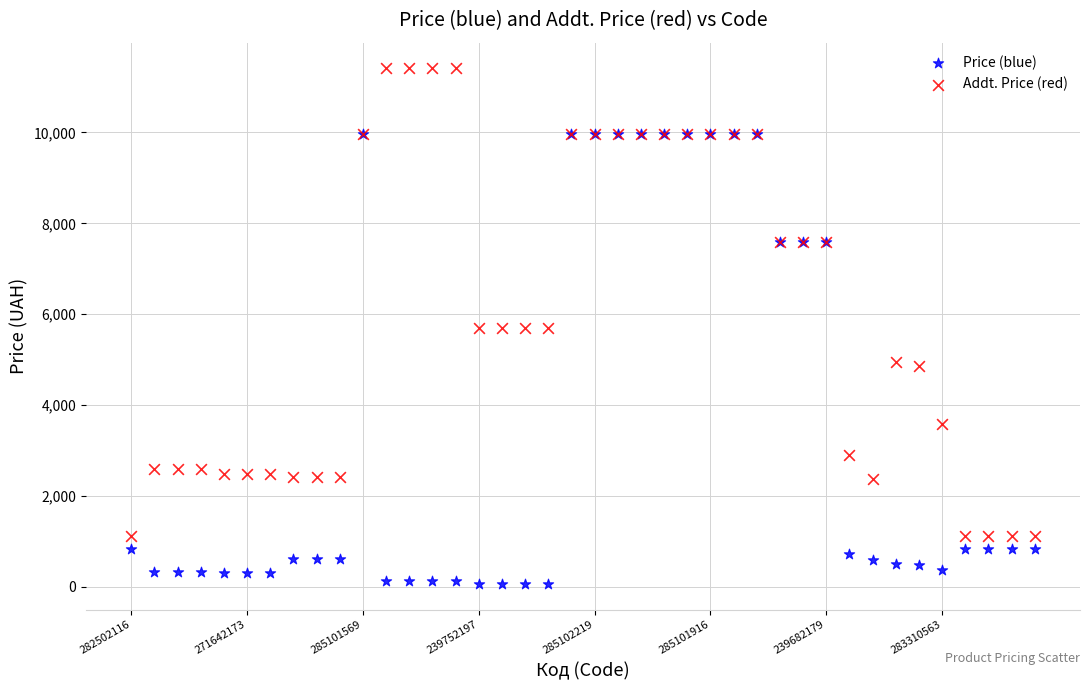

What are all the series names shown in the legend?

Price (blue), Addt. Price (red)